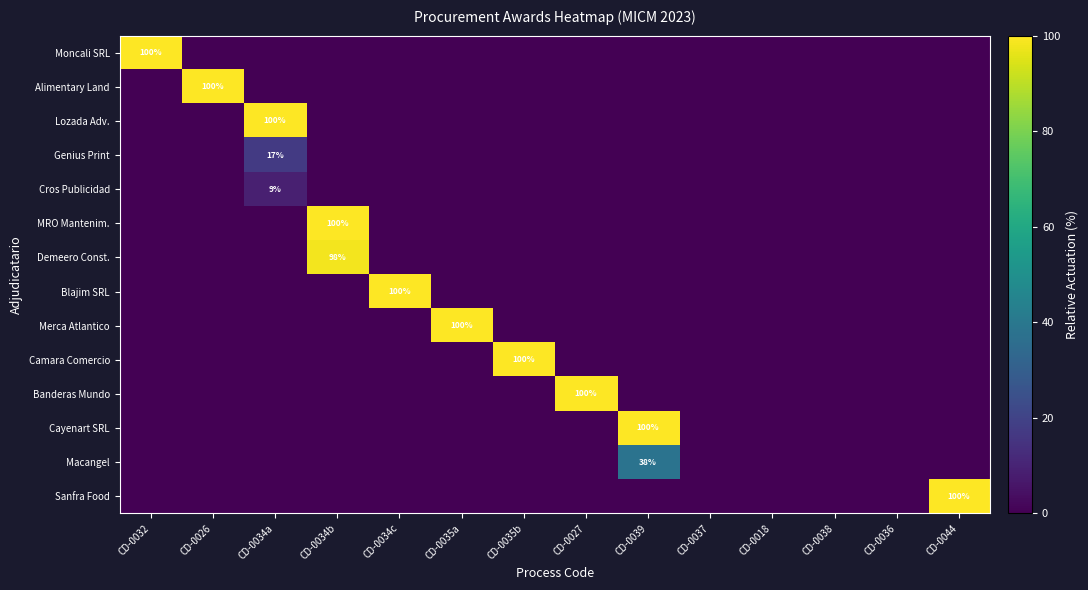

The Sanfra Food series shows 100 at CD-0044. True or false?

True